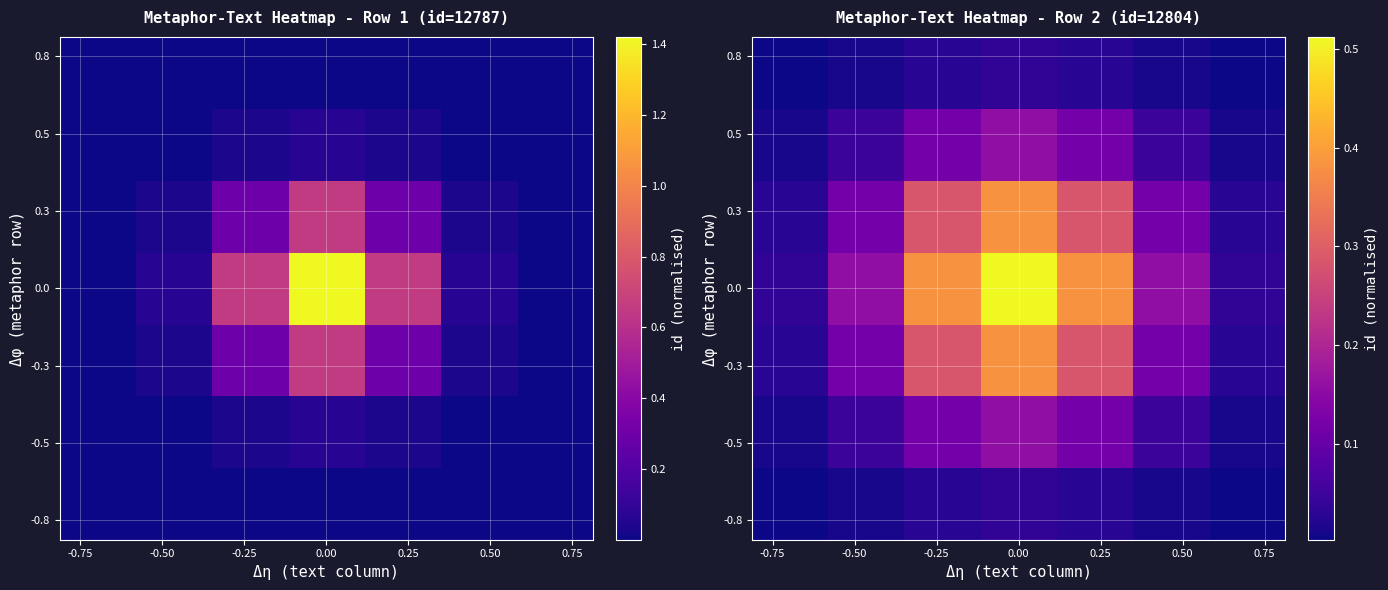

At how many categories does at least one series exceed 0?

7